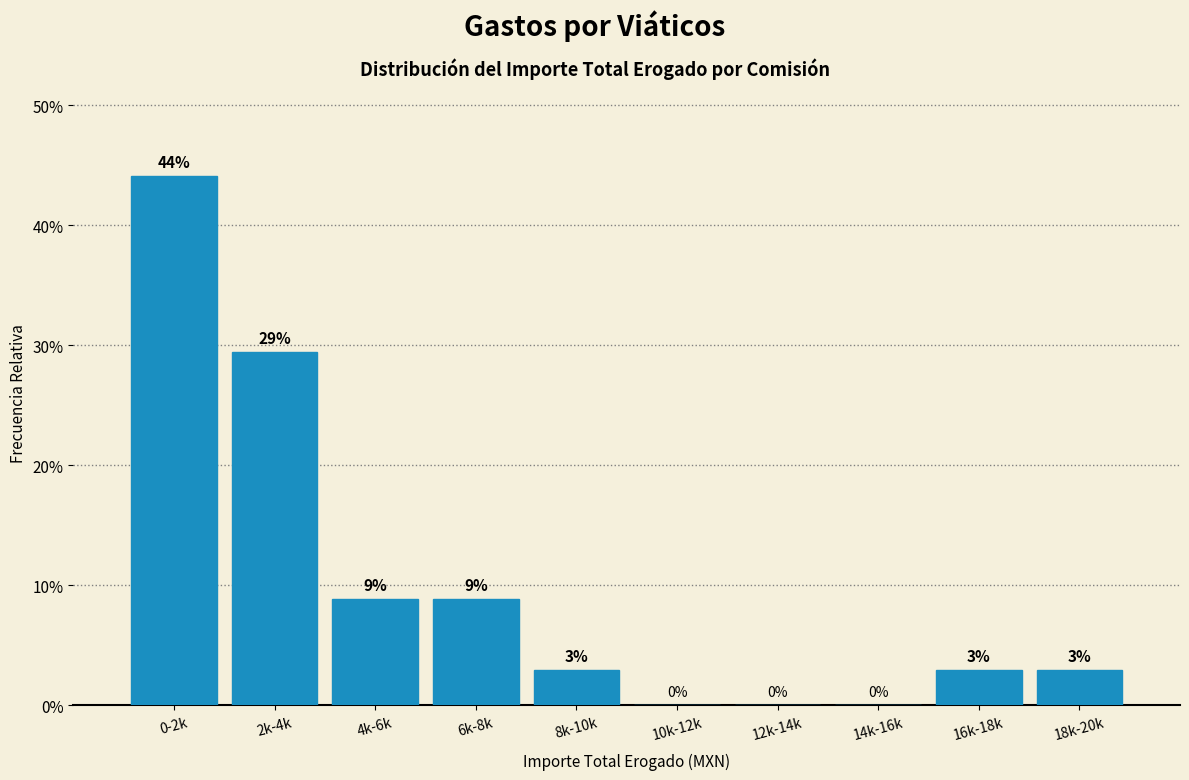

Are the bars horizontal?

No